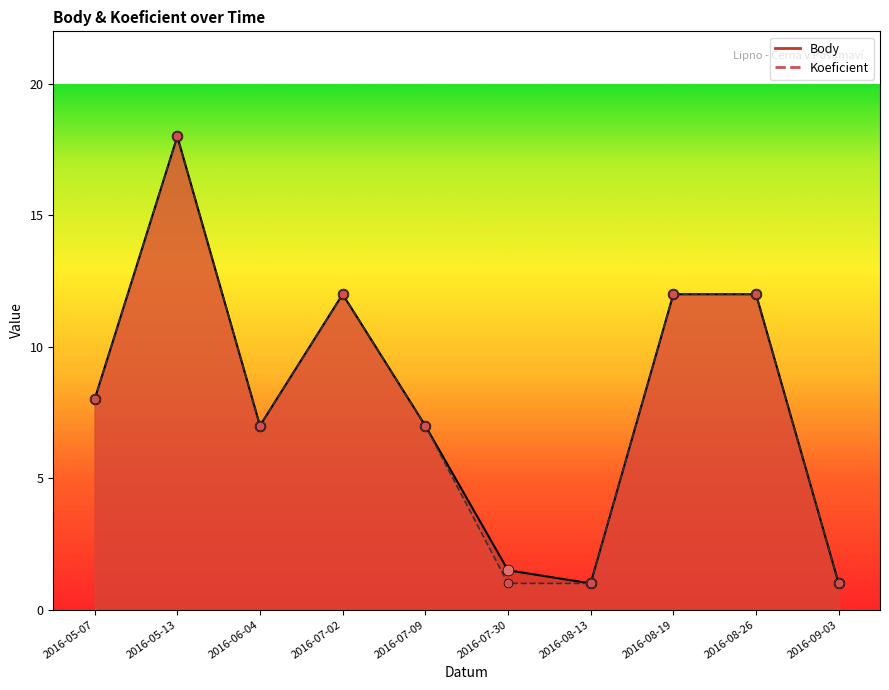

Which series reaches the minimum Y coordinate?

Body